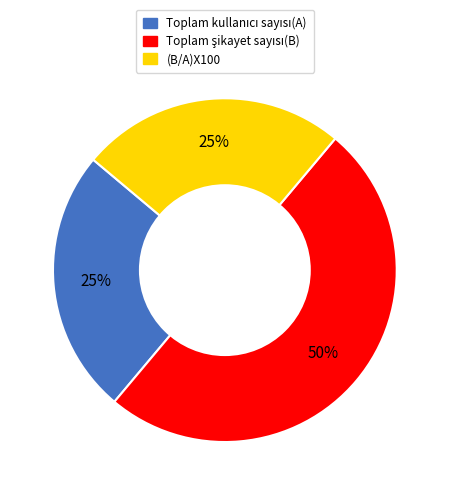

Is it true that (B/A)X100 is 25% of the pie?

True